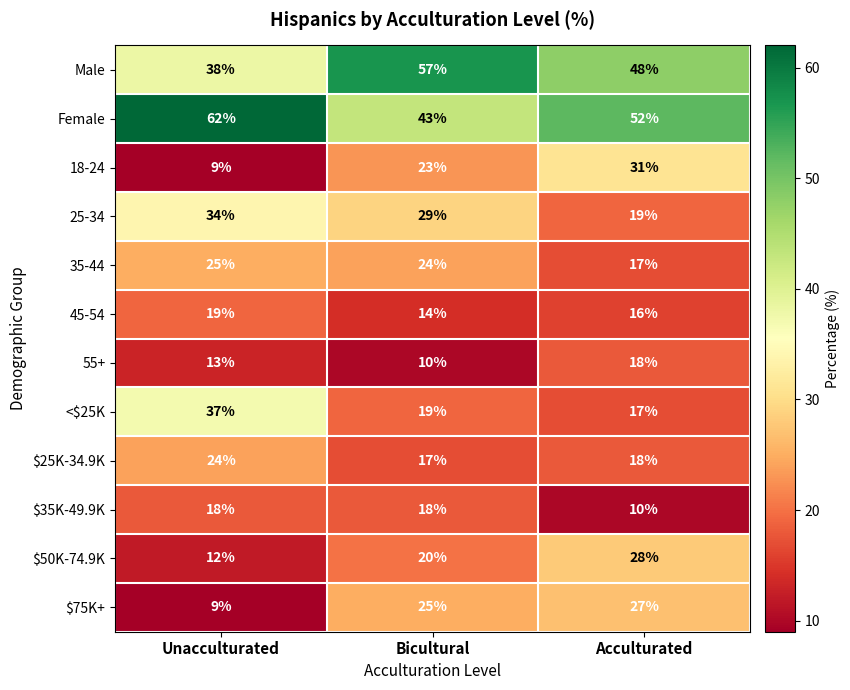

Which series has the largest range (max minus min)?

18-24